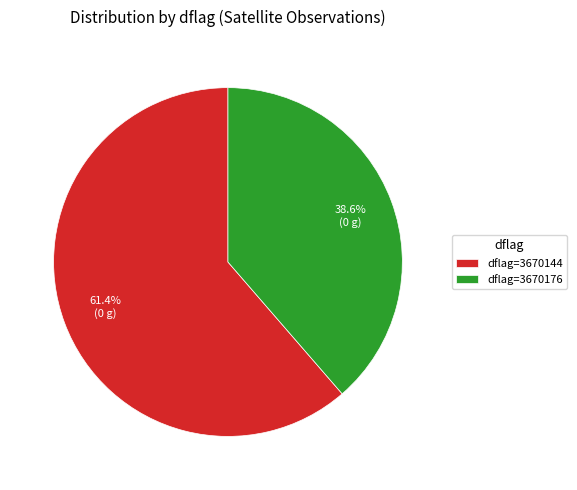

What is the ratio of the value at dflag=3670144 to the value at dflag=3670176?

1.6